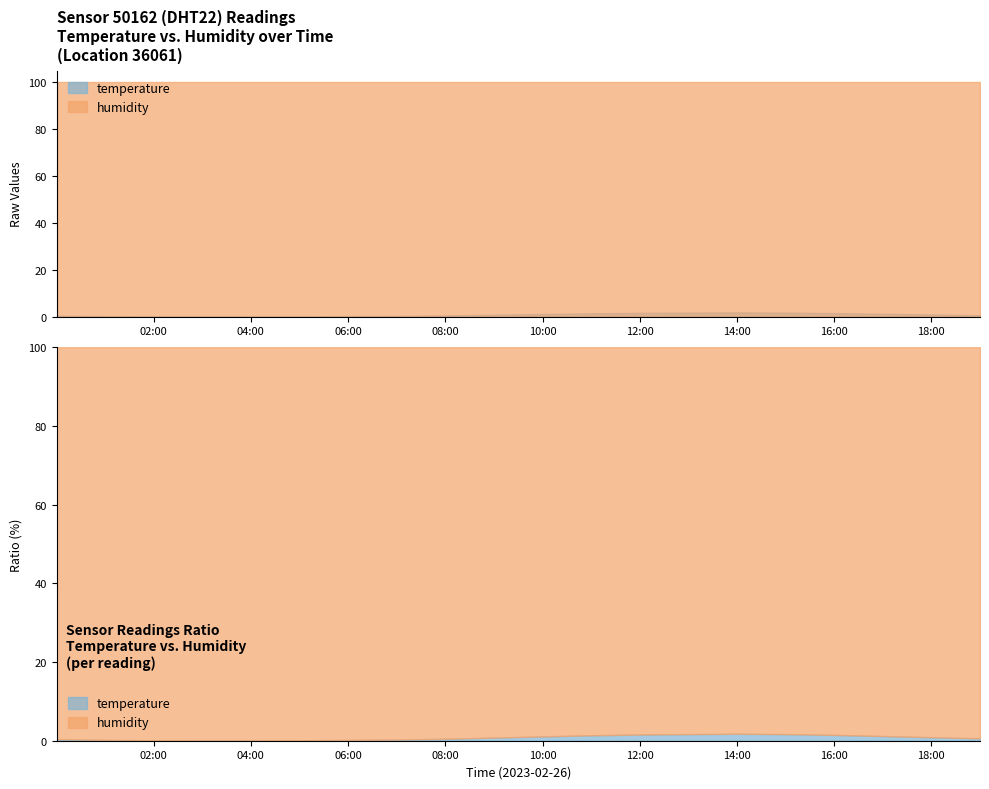

Reading left to right, transcribe all the data shown in this chart.

temperature: 0.4	0.2	0.1	0.0	0.0	0.1	0.2	0.3	0.5	0.8	1.1	1.4	1.6	1.7	1.8	1.7	1.5	1.2	0.9	0.6
humidity: 99.9	99.9	99.9	99.9	99.9	99.9	99.9	99.9	99.9	99.9	99.9	99.9	99.9	99.9	99.9	99.9	99.9	99.9	99.9	99.9